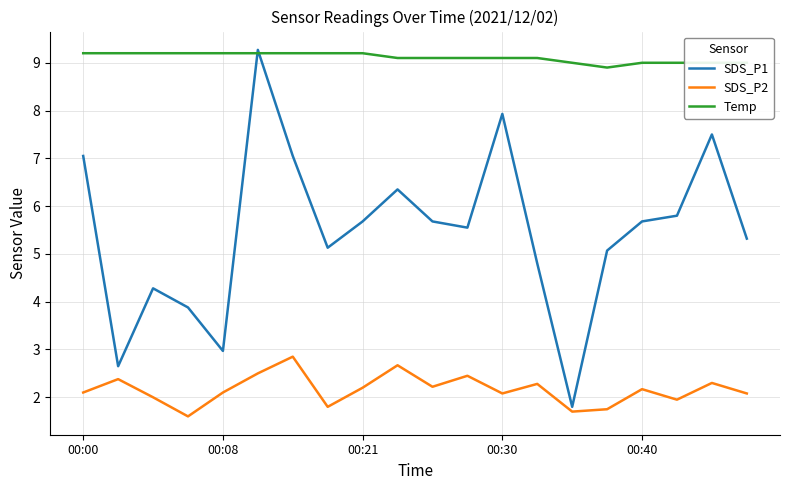

What is the maximum value shown in the chart?

9.3